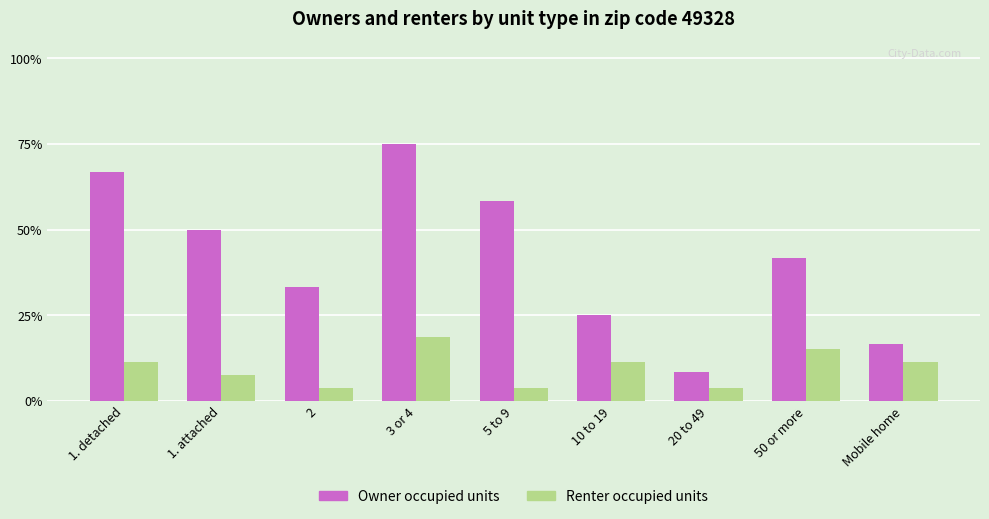

Is the value of Renter occupied units at 20 to 49 greater than the value of Owner occupied units at 1. detached?

No